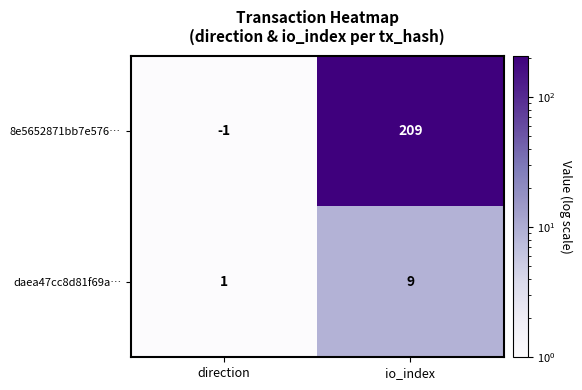

Where is 8e5652871bb7e576… nearest to the value 104?

direction